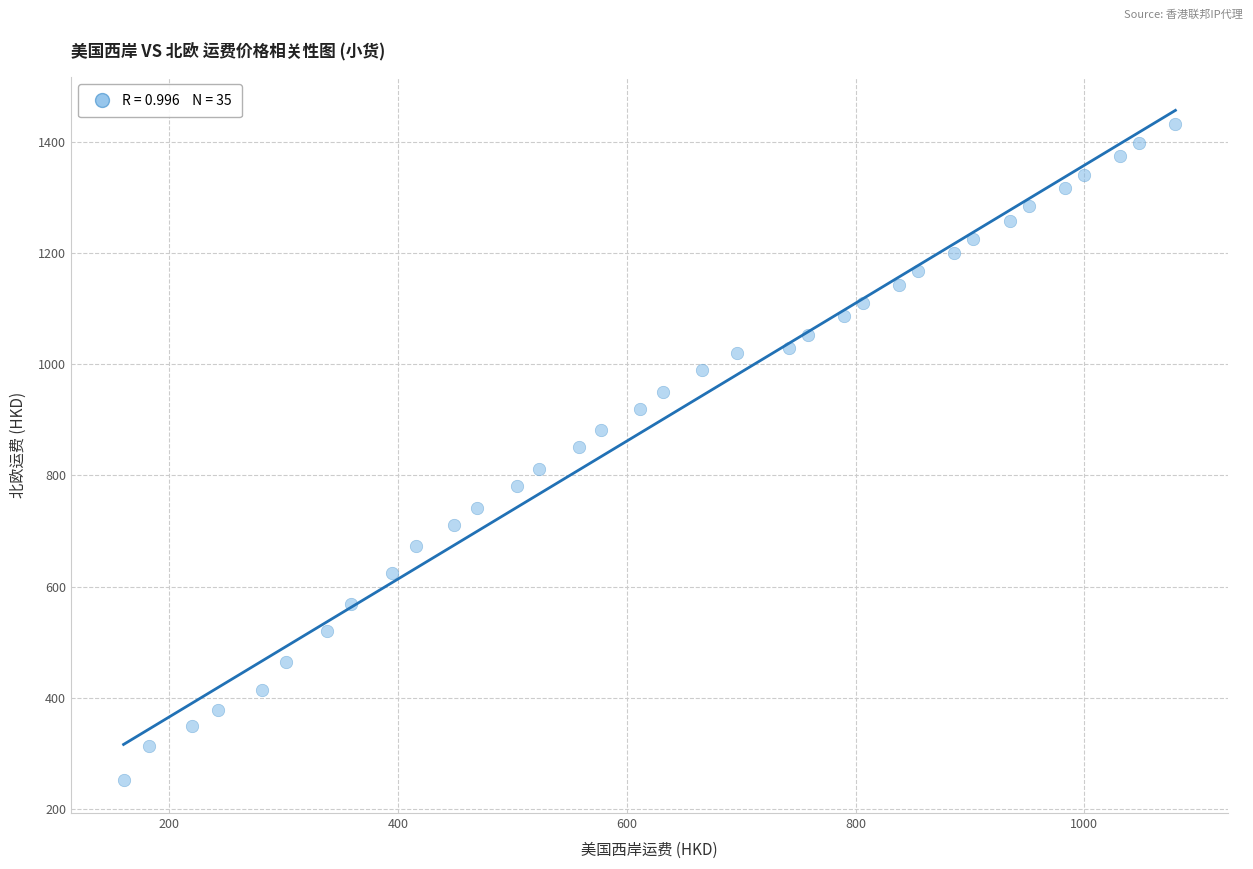

What is the range of Y values (max minus min)?

1177.4